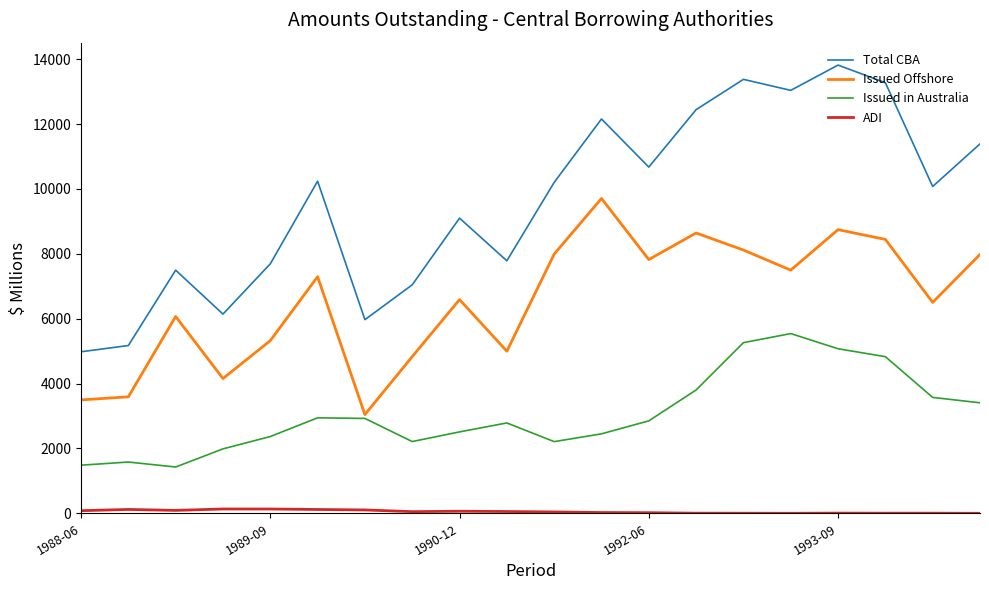

How many values in the Issued in Australia series are below 2851?

10